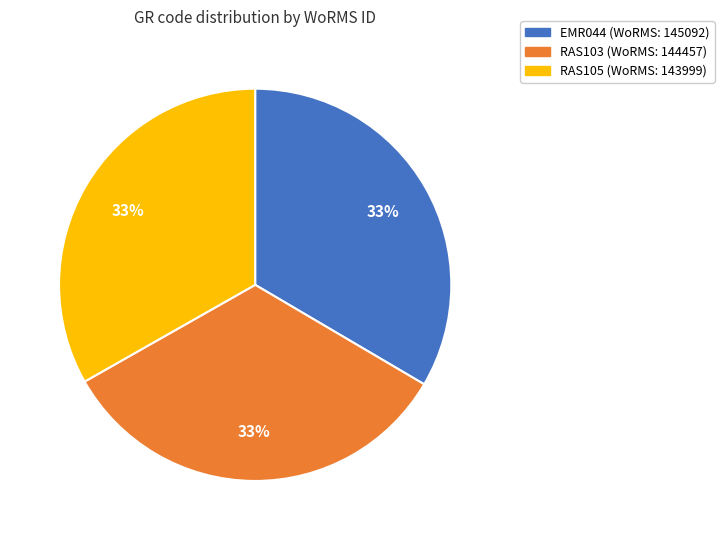

To the nearest percent, what is the combined percentage of RAS103 and RAS105?

67%